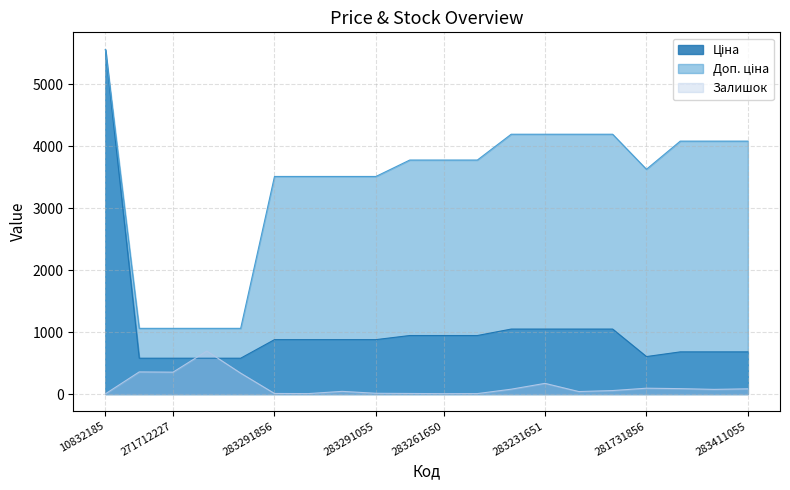

How many lines are shown in the chart?

3